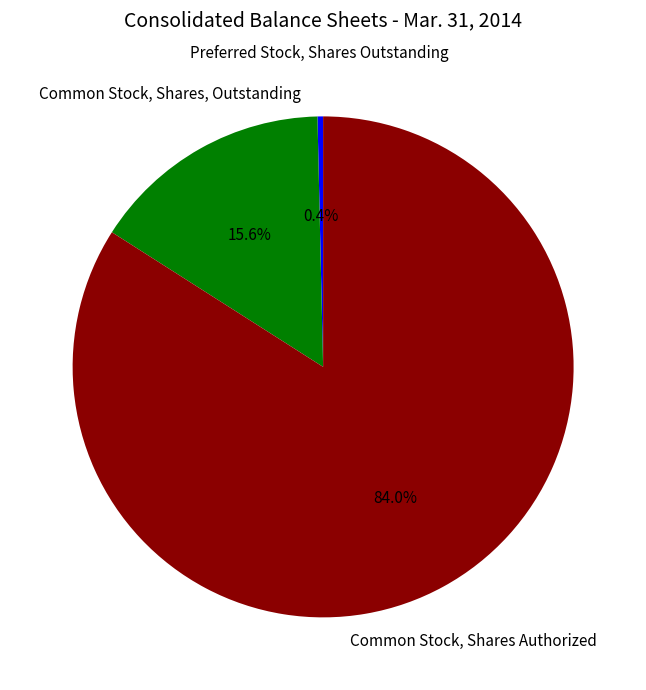

How many segments does this pie chart have?

3